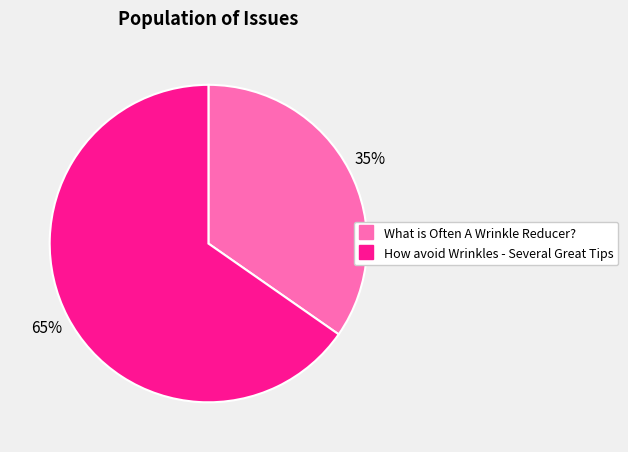

Is it true that What is Often A Wrinkle Reducer? is 35% of the pie?

True